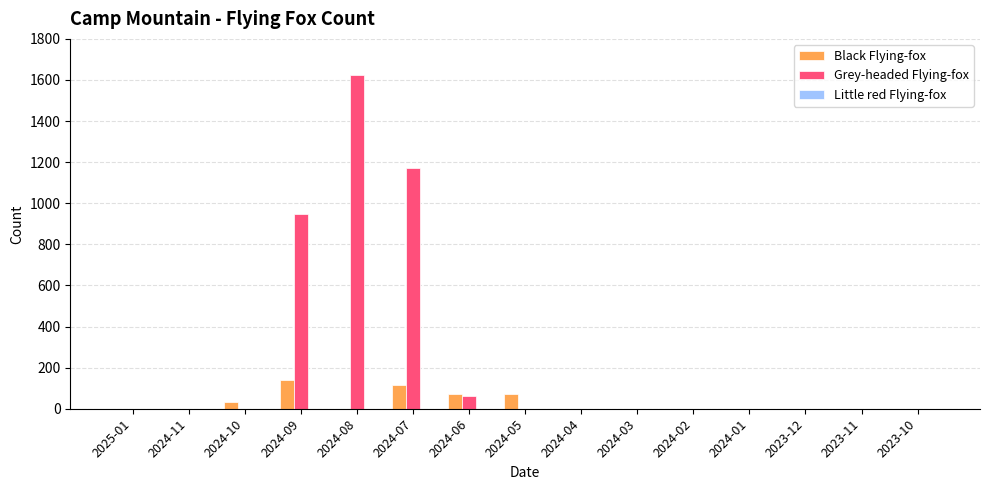

Which series has the largest total across all categories?

Grey-headed Flying-fox